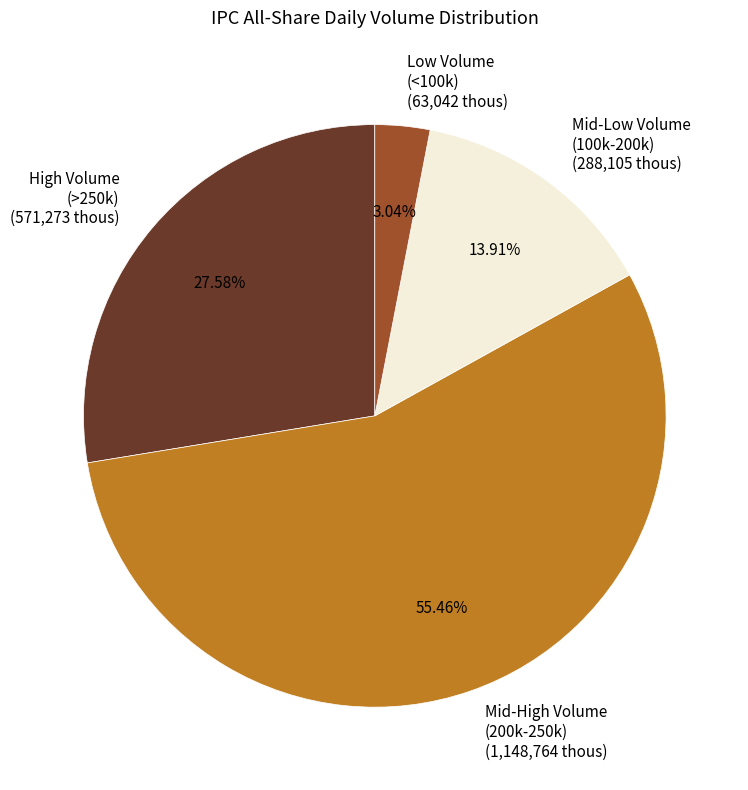

Approximately how many times larger is the value at High Volume (>250k) (571,273 thous) compared to Low Volume (<100k) (63,042 thous)?

9.1